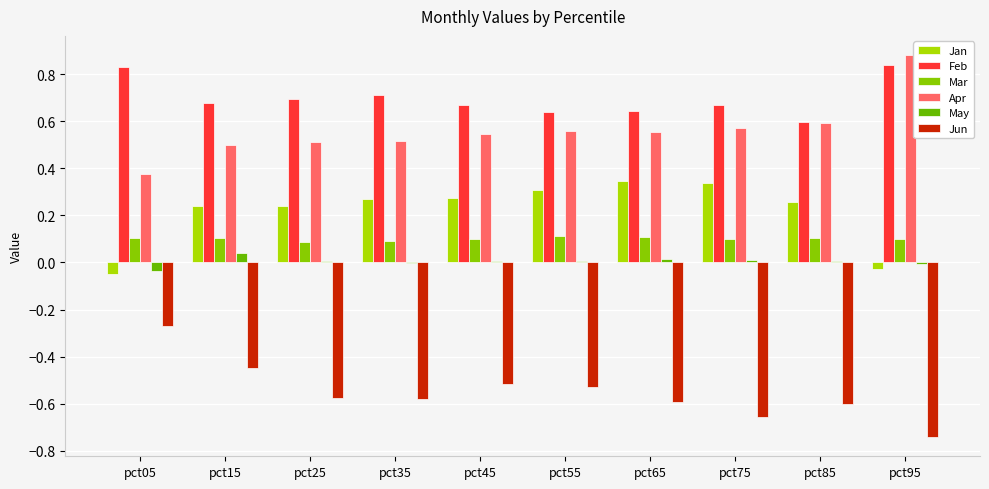

At how many categories does at least one series exceed 0?

10